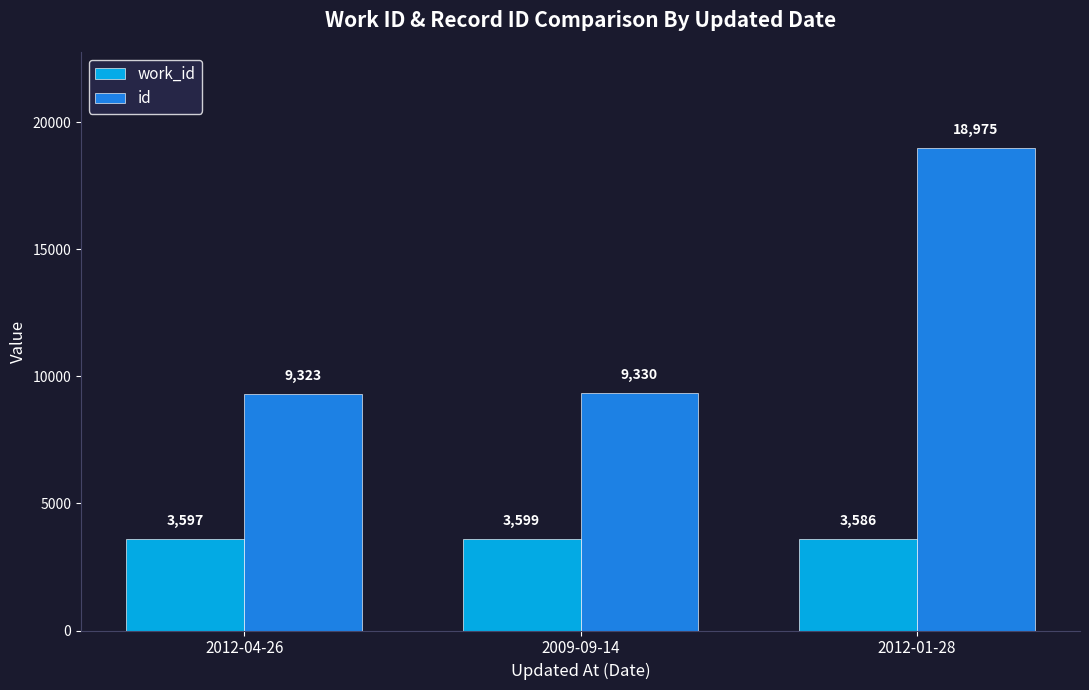

What is the sum of the work_id values at 2012-04-26 and 2012-01-28?

7183